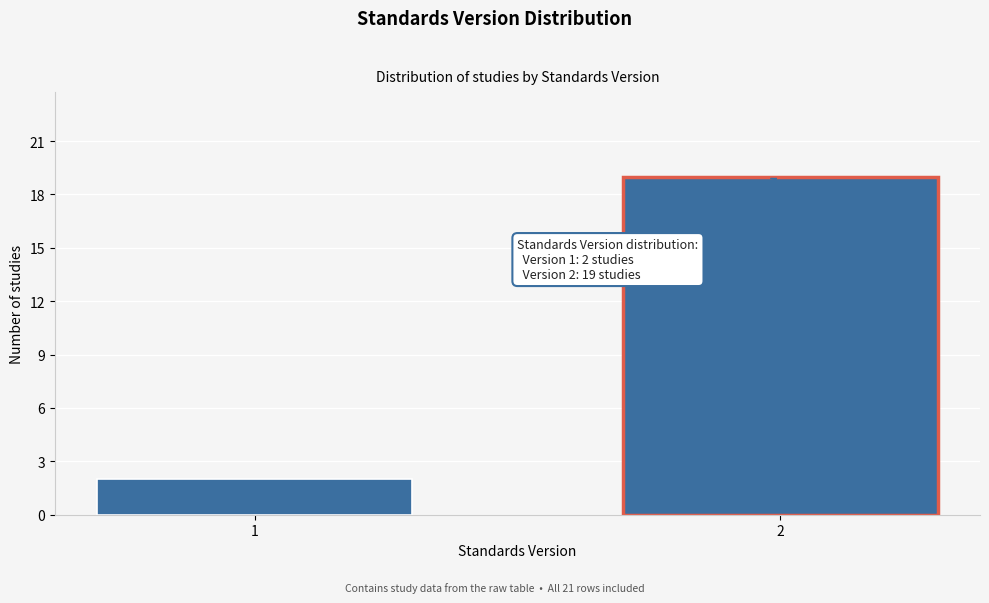

Reading right to left, transcribe all the data shown in this chart.

19	2